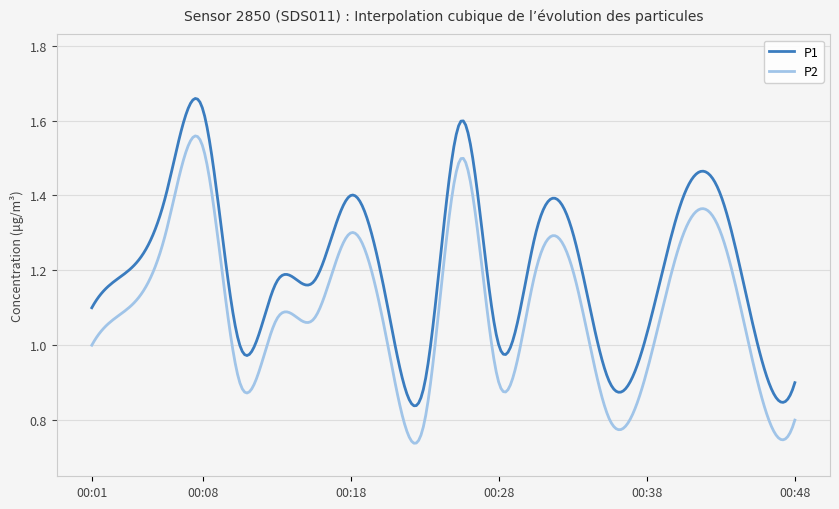

Rank the series by their maximum value, from highest to lowest.

P1, P2